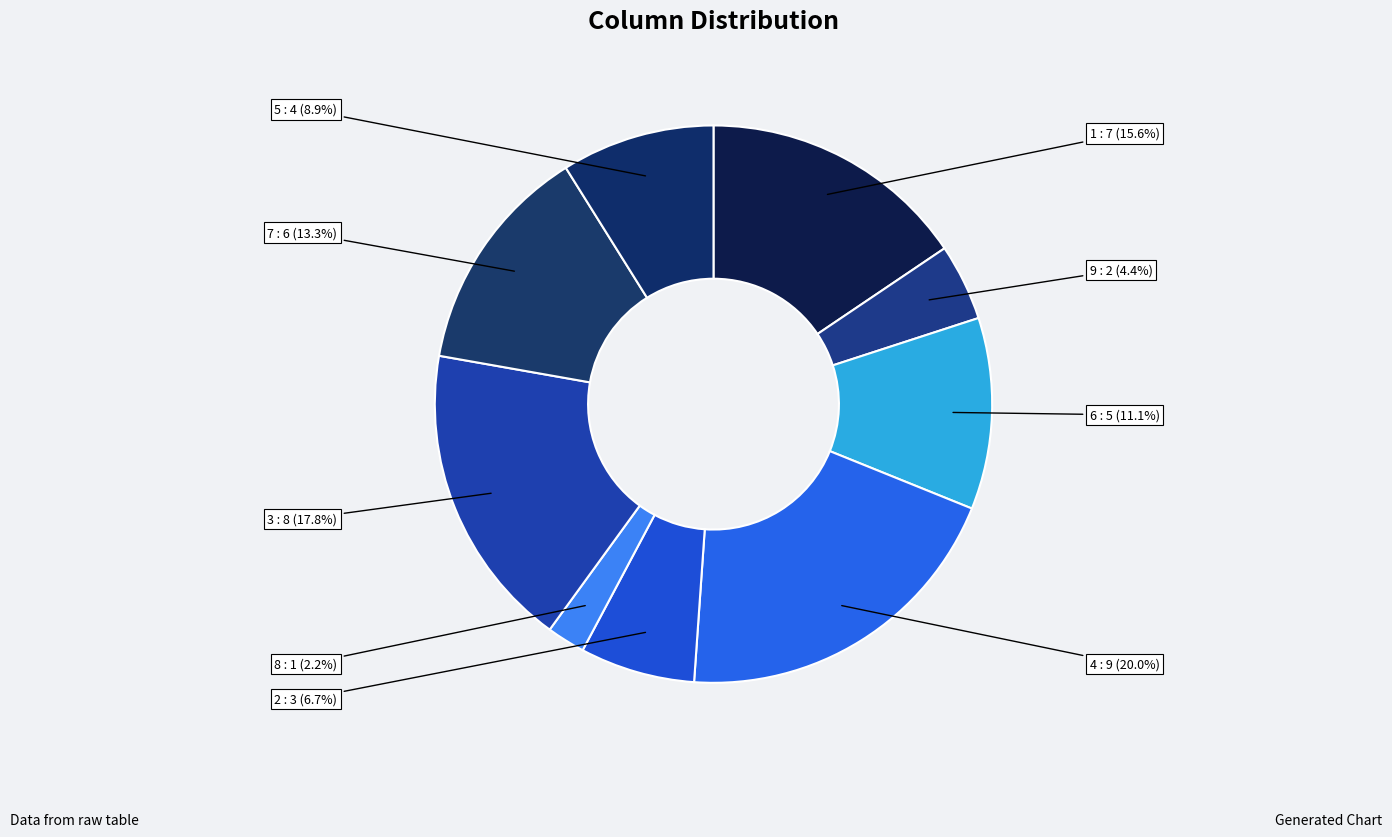

To the nearest percent, what is the difference between the largest and smallest slice percentages?

18%